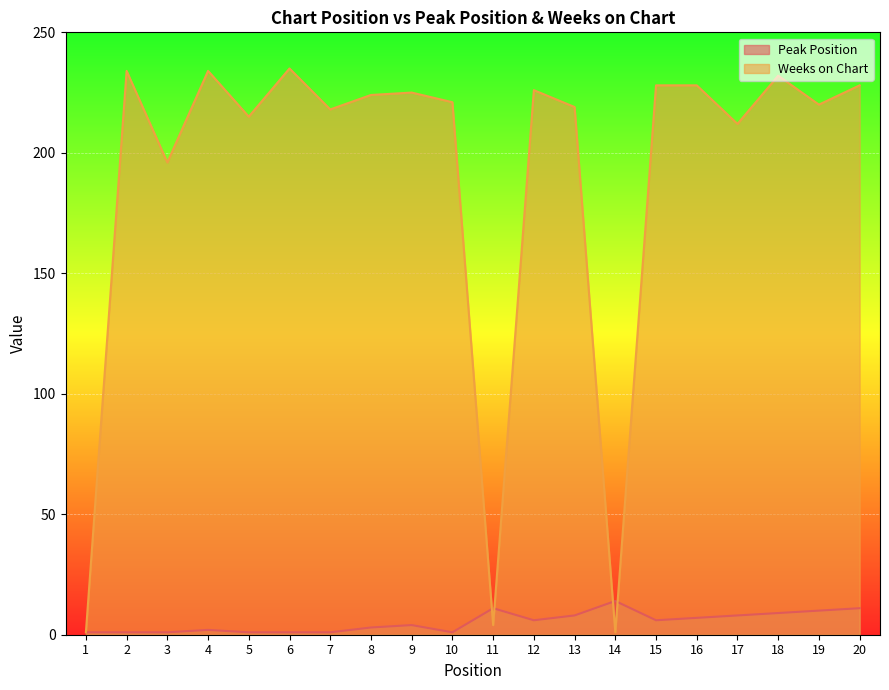

Which has a higher value, 18 or 8?

18